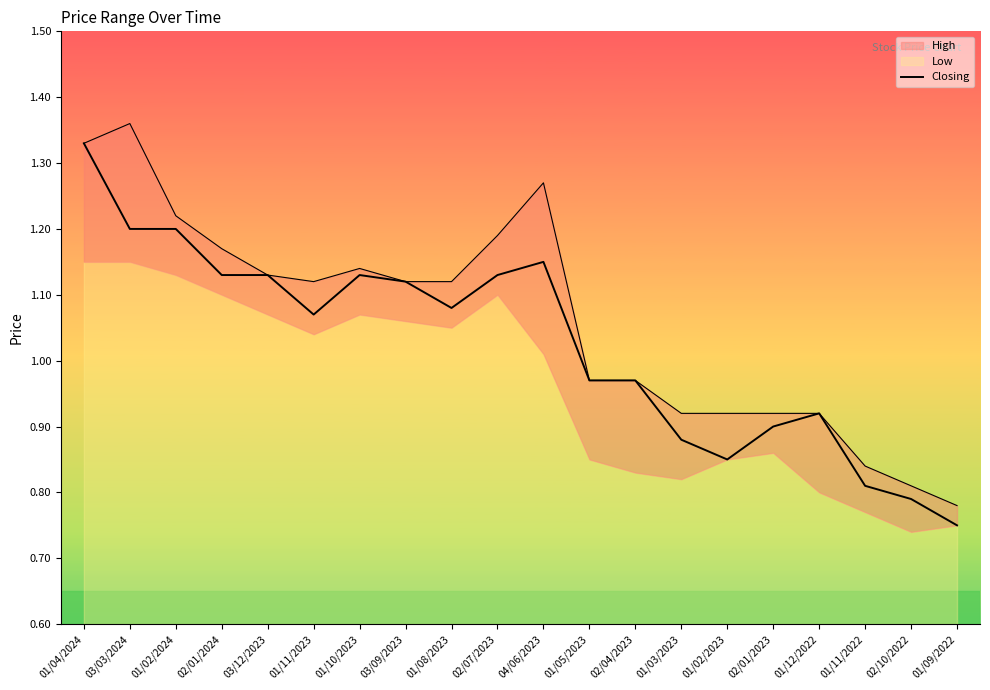

What is the label of the 15th point from the right?

01/11/2023